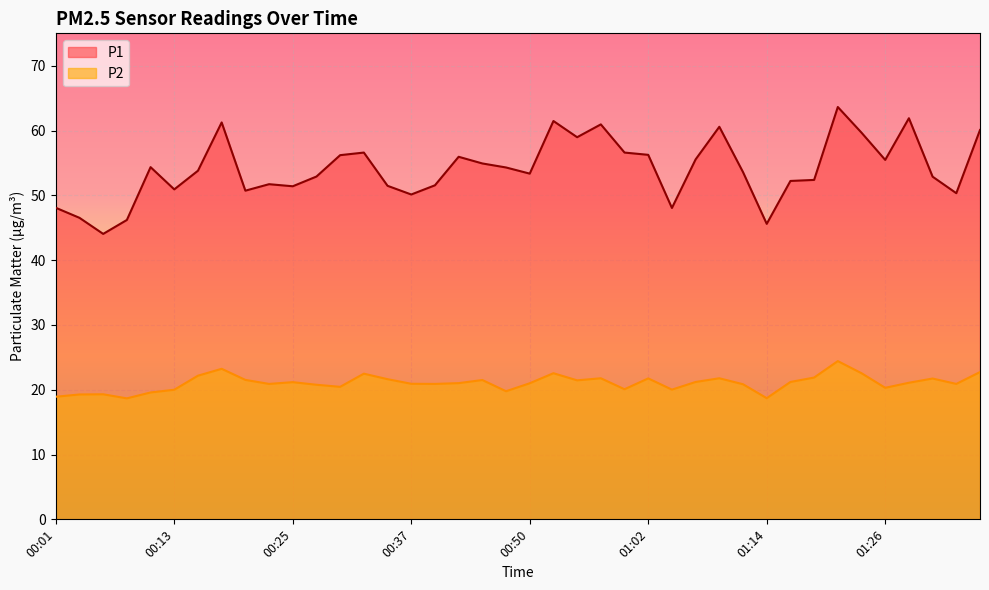

What is the label of the 26th point from the right?

00:35